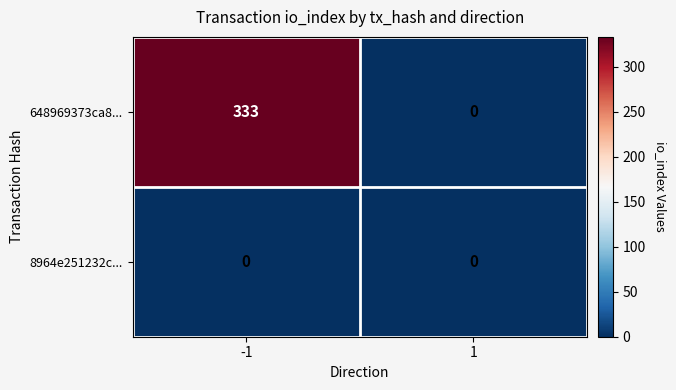

What is the approximate value of 648969373ca8... at -1, to the nearest 50?

350